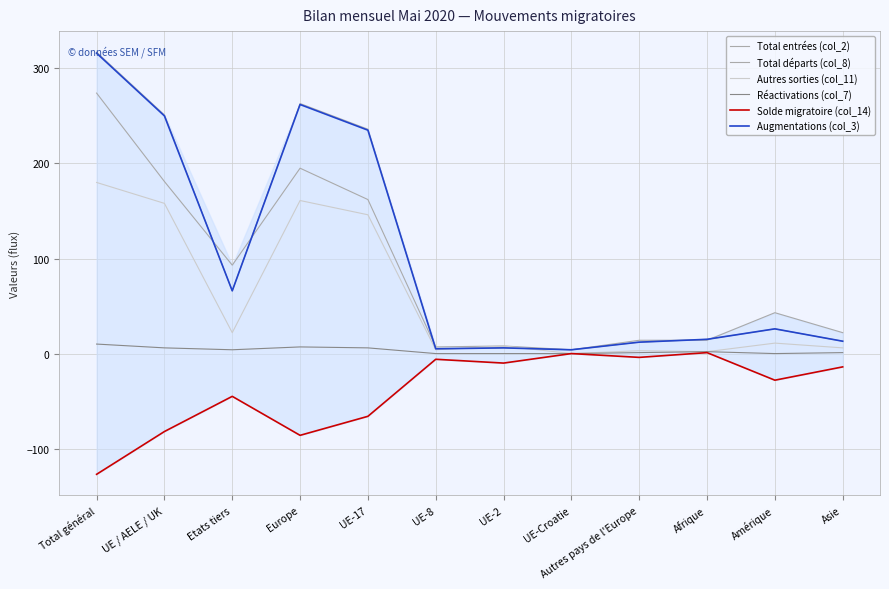

Rank the series at UE-8 from lowest to highest value.

Solde migratoire (col_14), Réactivations (col_7), Autres sorties (col_11), Total entrées (col_2), Augmentations (col_3), Total départs (col_8)